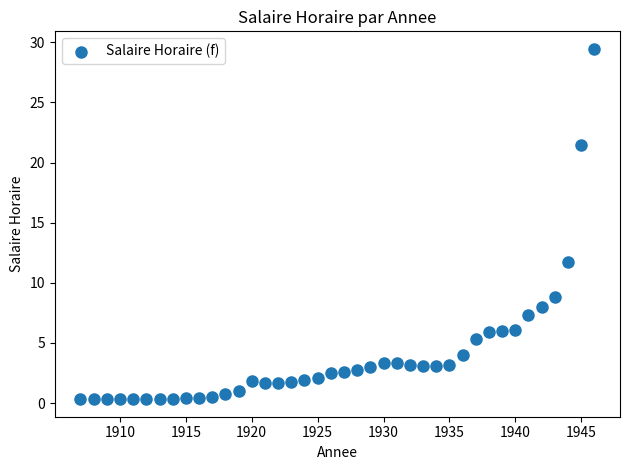

What is the range of X values (max minus min)?

39.0